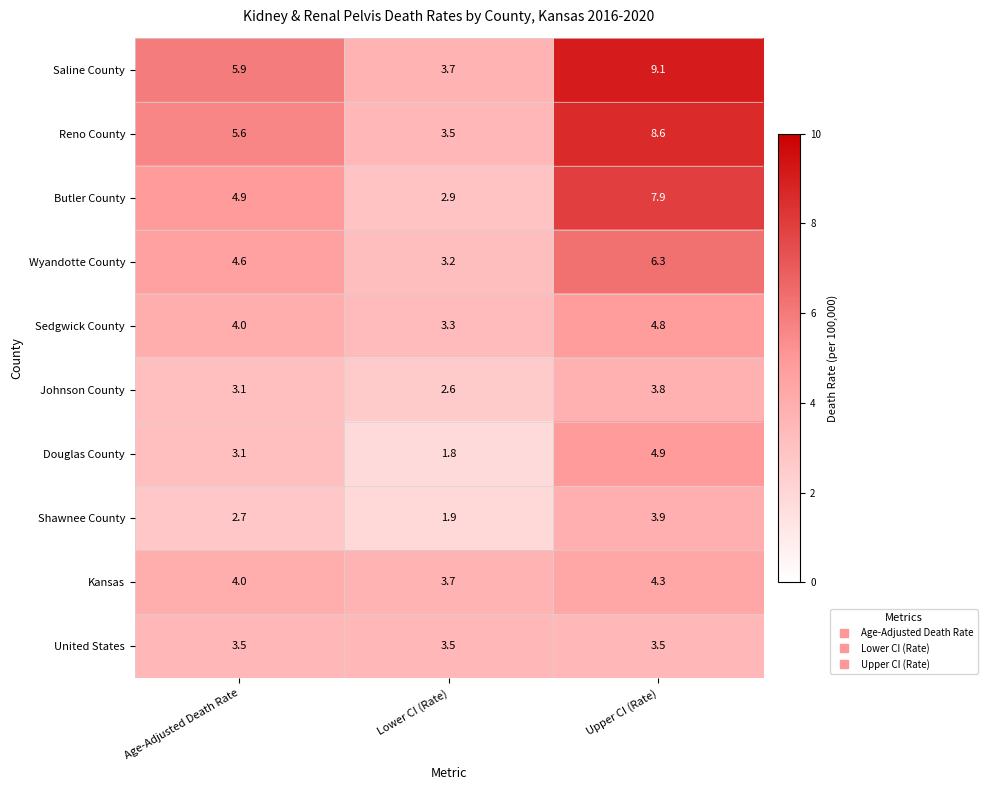

At which category is the sum across all series the highest?

Upper CI (Rate)